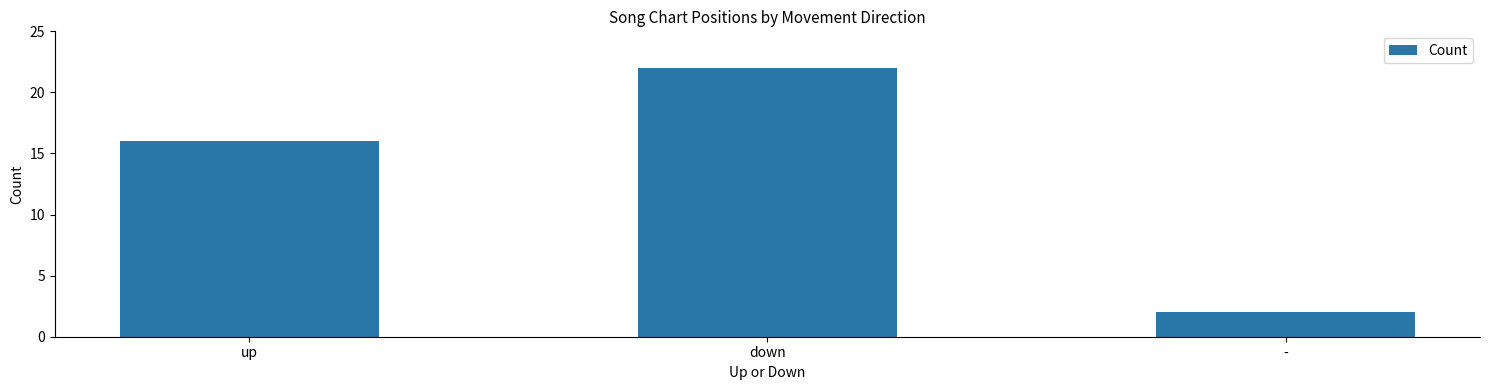

Rank the categories by value from lowest to highest.

-, up, down